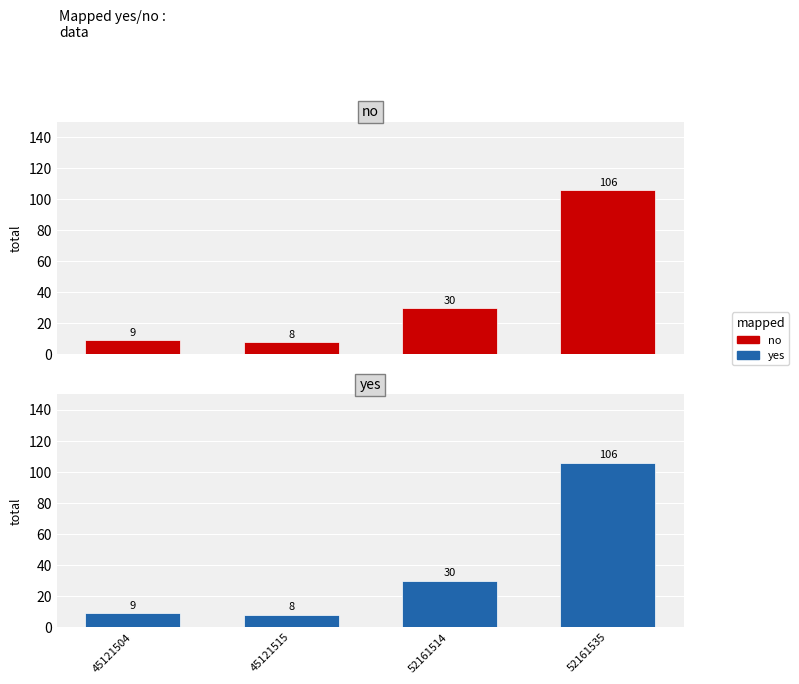

What is the smallest value displayed?

8